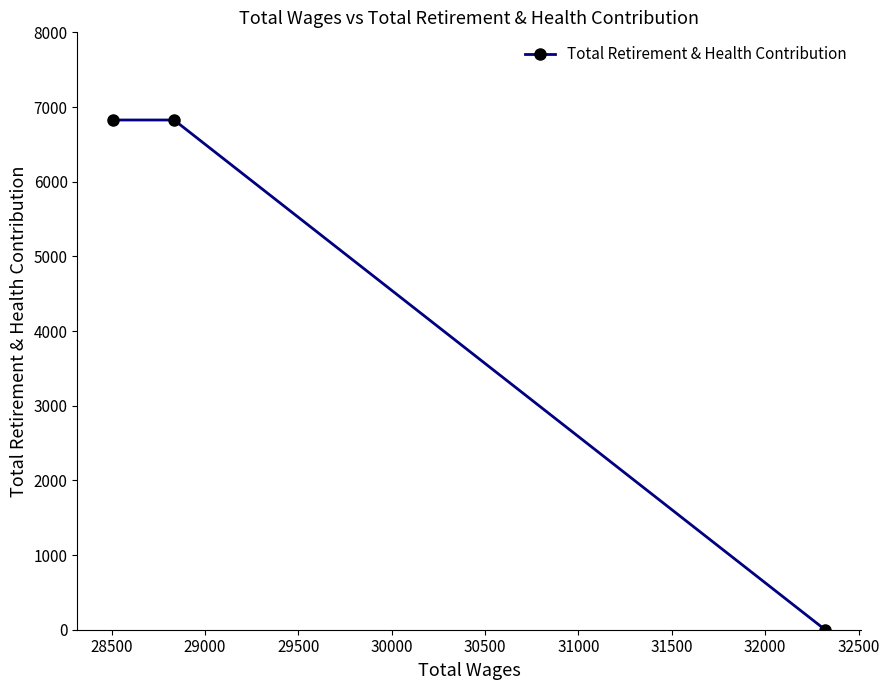

What is the value of the 3rd point from the left?

0